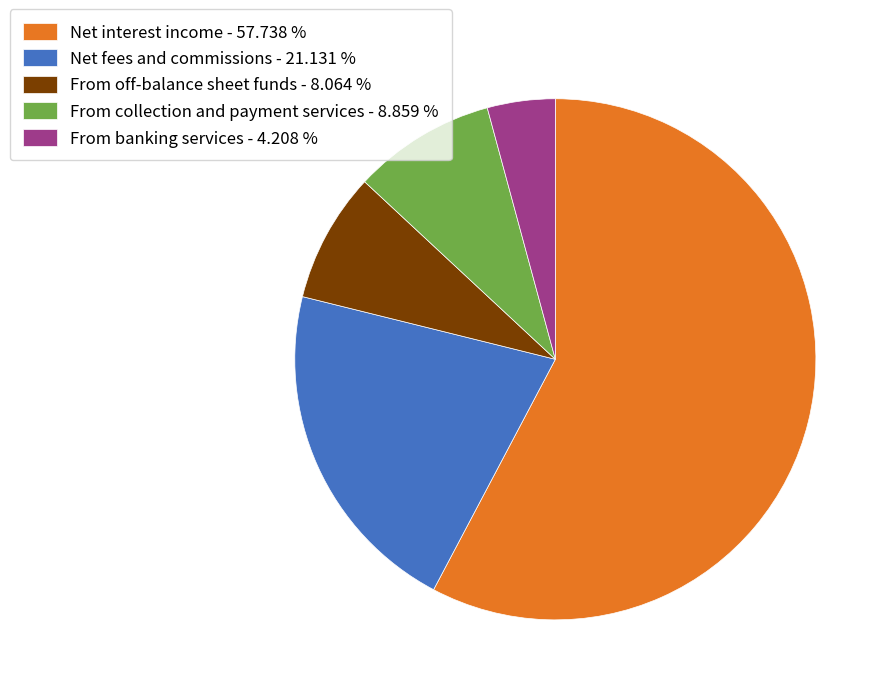

Which category has the biggest portion of the pie?

Net interest income